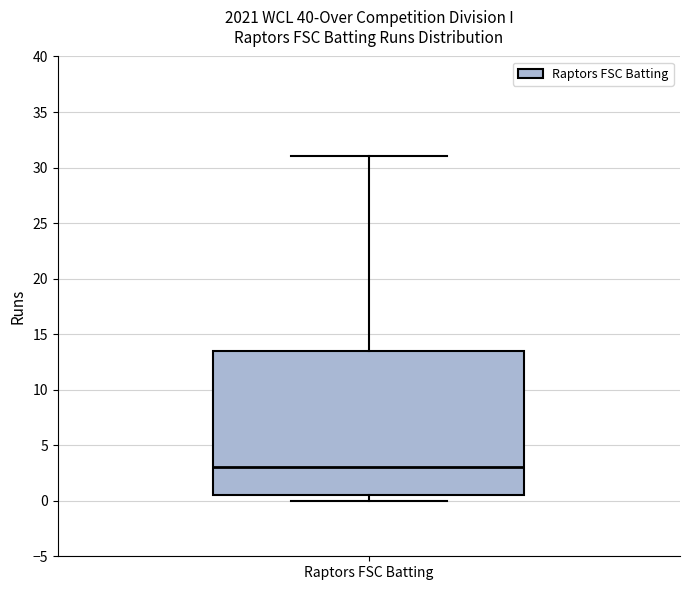

Where does the upper whisker of the box for Raptors FSC Batting end on the y-axis? The values are not printed on the chart, so give them approximately, as read against the axis.

31.0